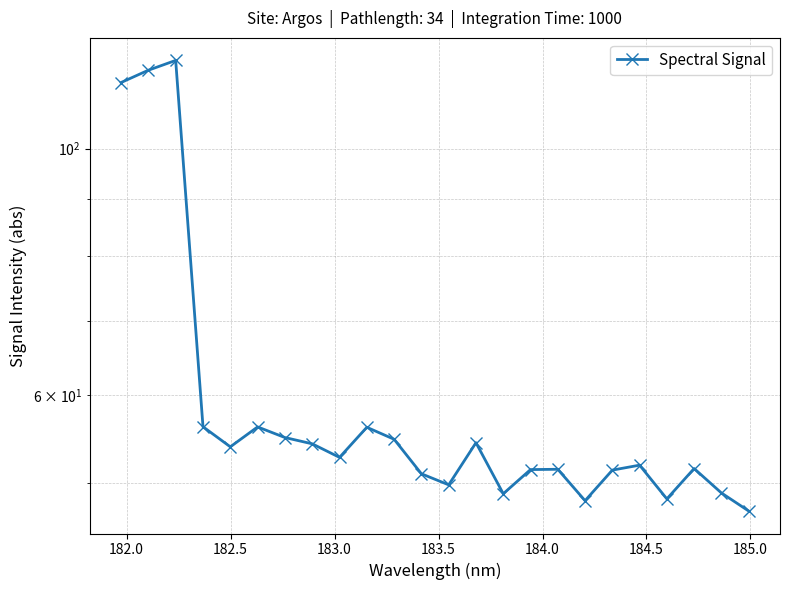

How many interior local peaks (higher than both neighbors) does the data have?

7